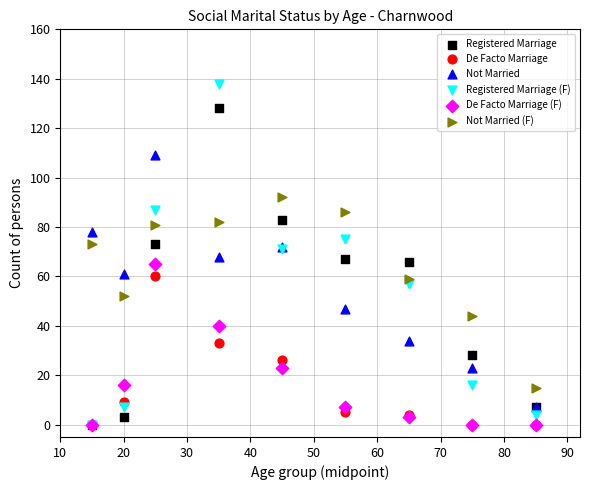

What are all the series names shown in the legend?

Registered Marriage, De Facto Marriage, Not Married, Registered Marriage (F), De Facto Marriage (F), Not Married (F)